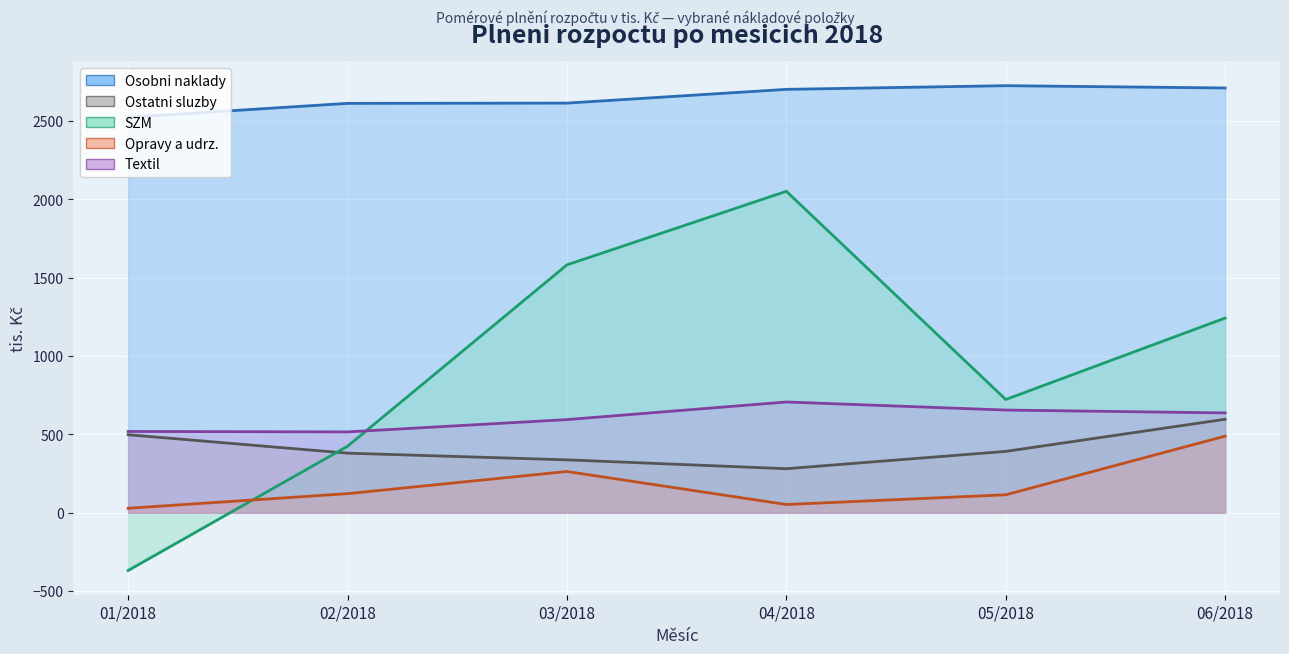

Where do Ostatni sluzby and SZM first cross each other?

01/2018 and 02/2018